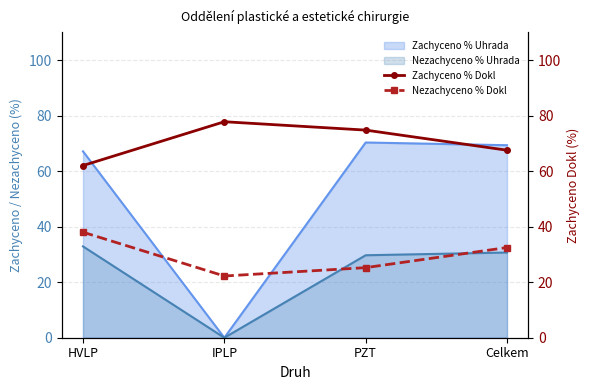

Which series changed the most between PZT and Celkem?

Nezachyceno % Dokl